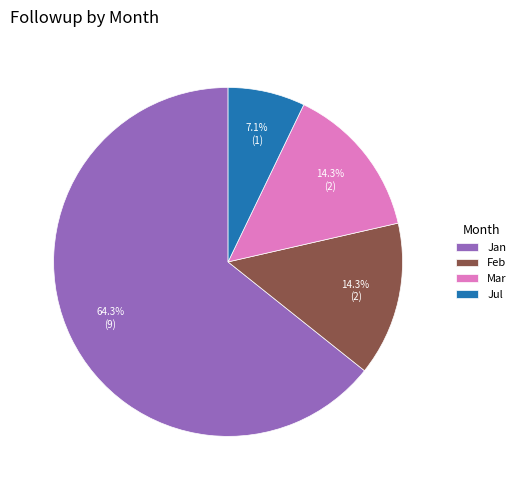

What is the smallest slice in the pie chart?

Jul